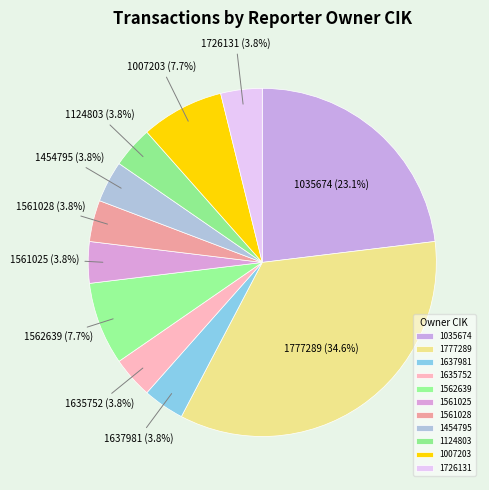

To the nearest percent, what is the average slice percentage?

9%